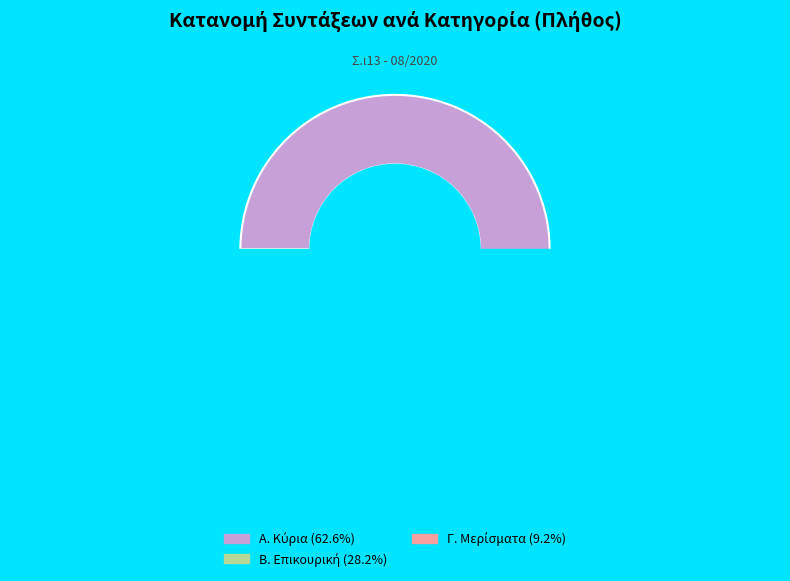

How many segments does this pie chart have?

3